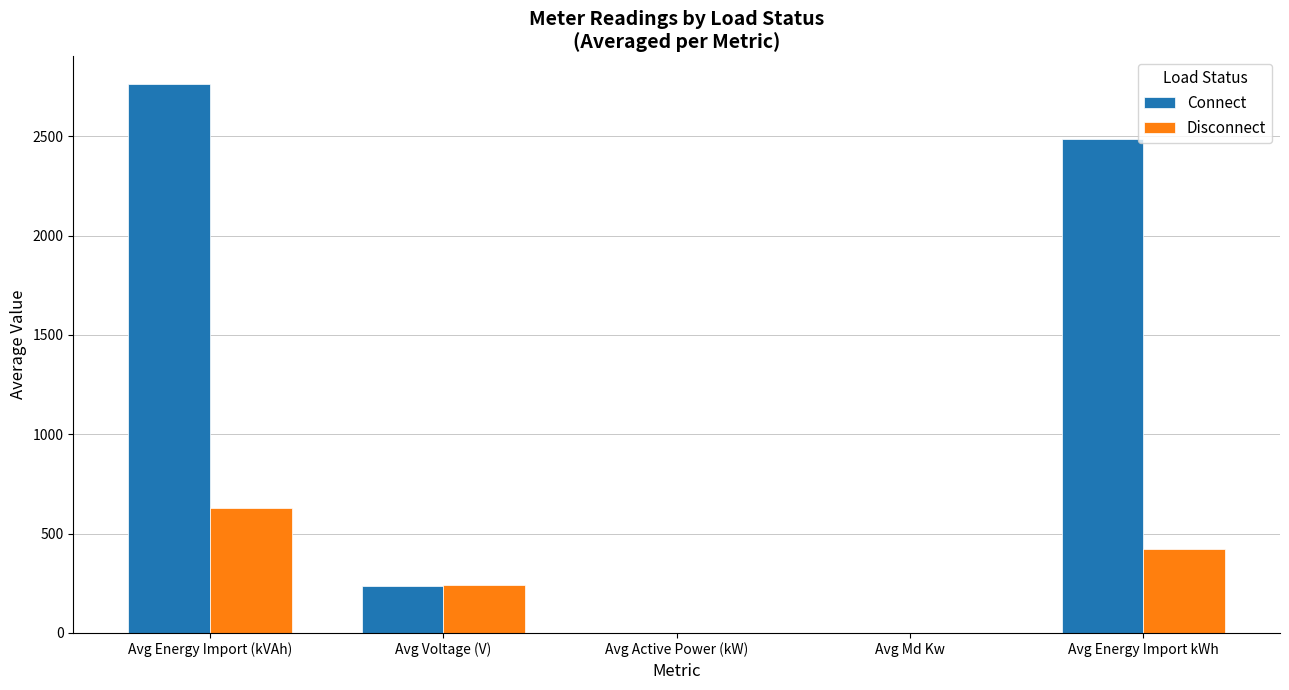

Which category has the highest value across all series?

Avg Energy Import (kVAh)